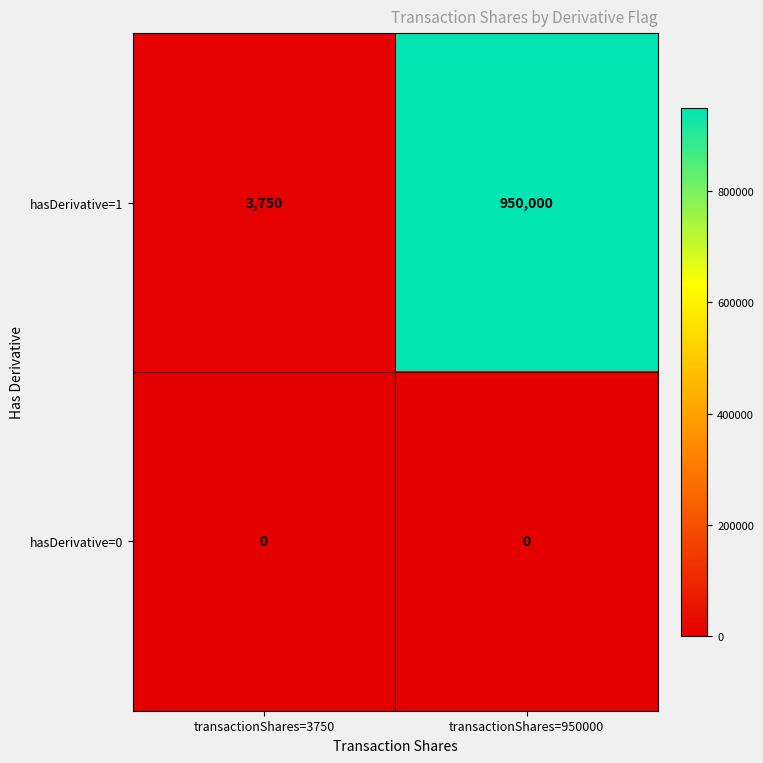

List the series in order of their overall mean, lowest first.

hasDerivative=0, hasDerivative=1